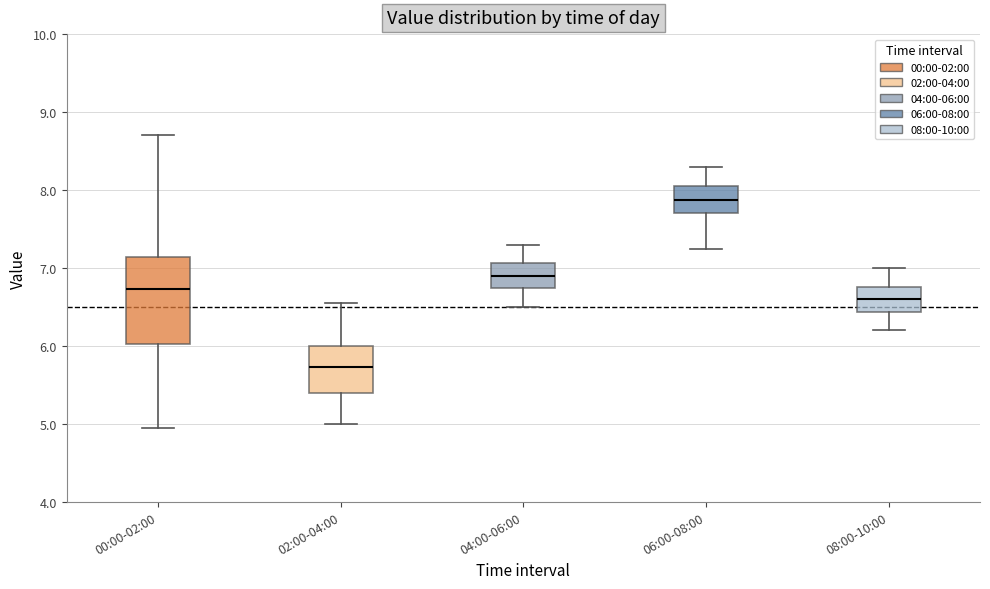

Reading left to right, transcribe this box plot: for each box, give where its median line is, the range the box spans, and where its two whiskers end, as read against the y-axis. The values are not printed on the chart, so give them approximately, as read against the axis.

00:00-02:00: median 6.7, box 6.0 to 7.1, whiskers 5.0 to 8.7
02:00-04:00: median 5.7, box 5.4 to 6.0, whiskers 5.0 to 6.6
04:00-06:00: median 6.9, box 6.7 to 7.1, whiskers 6.5 to 7.3
06:00-08:00: median 7.9, box 7.7 to 8.1, whiskers 7.3 to 8.3
08:00-10:00: median 6.6, box 6.4 to 6.8, whiskers 6.2 to 7.0